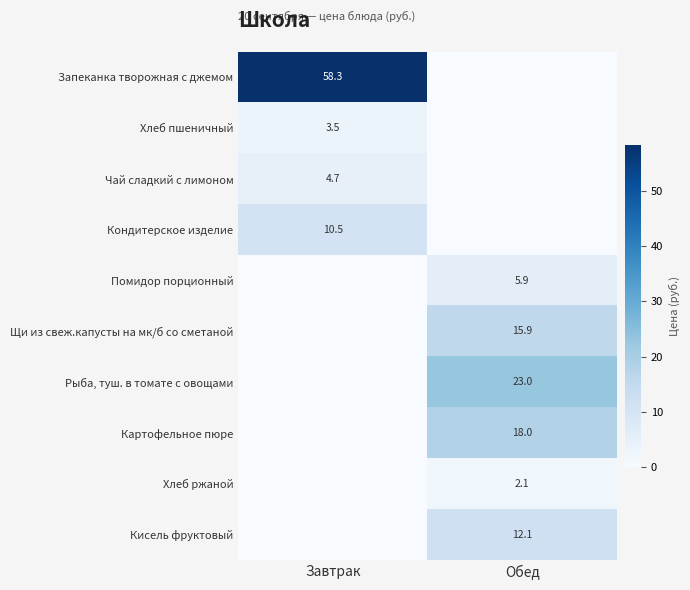

Is it true that Кисель фруктовый equals 12.1 at Обед?

True